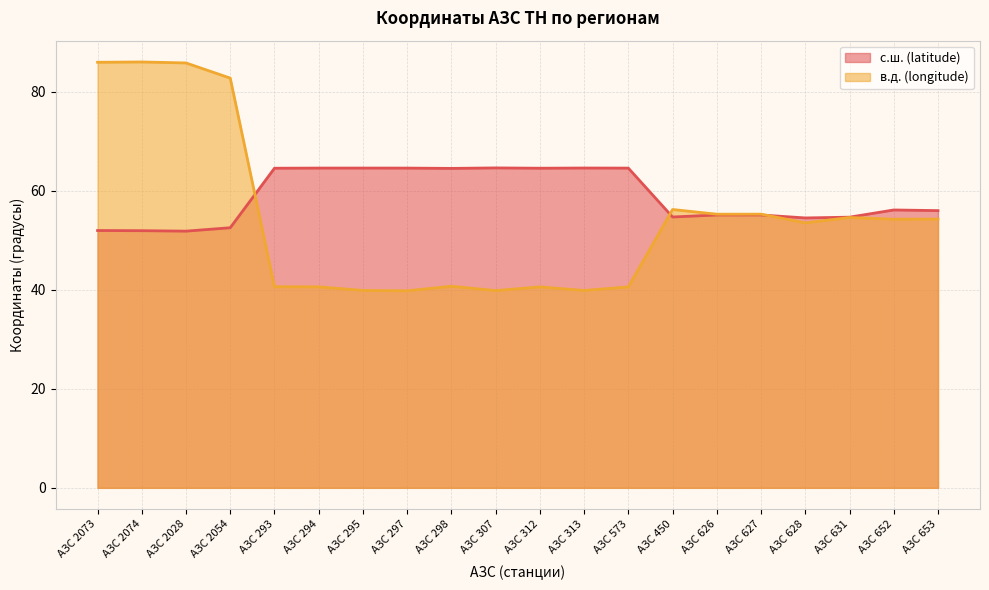

Which category has the lowest value in the в.д. (longitude) series?

АЗС 297